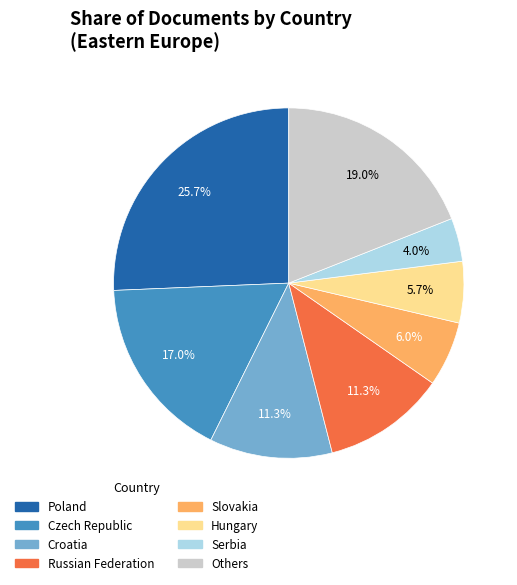

Does any single category account for the majority?

No